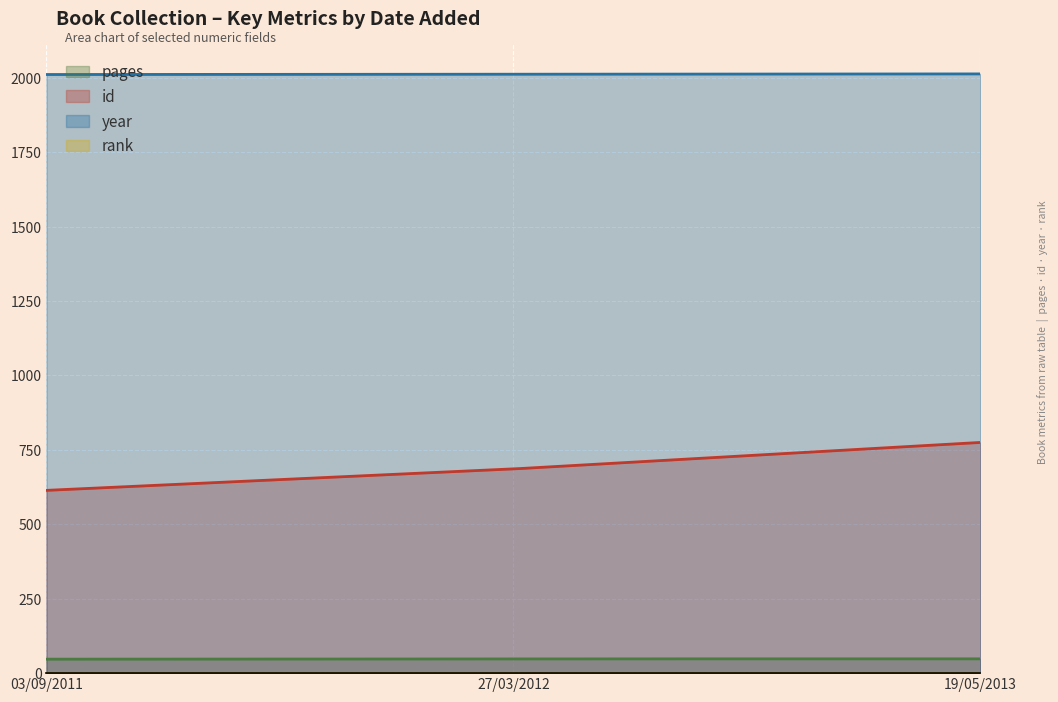

Is the value of year at 27/03/2012 greater than the value of rank at 27/03/2012?

Yes